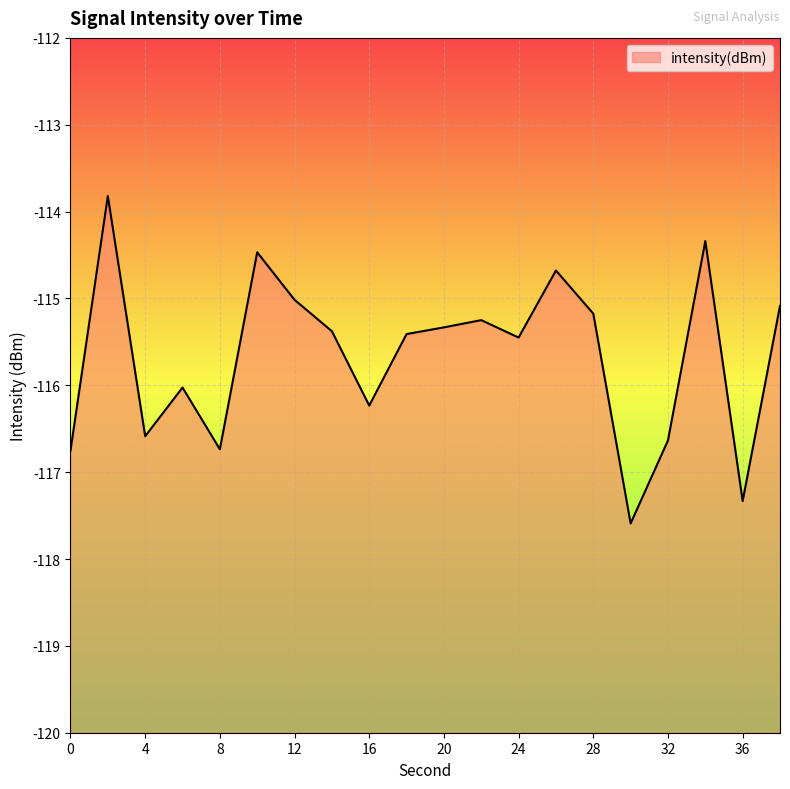

List the labels in order of value, largest first.

2, 34, 10, 26, 12, 38, 28, 22, 20, 14, 18, 24, 6, 16, 4, 32, 8, 0, 36, 30